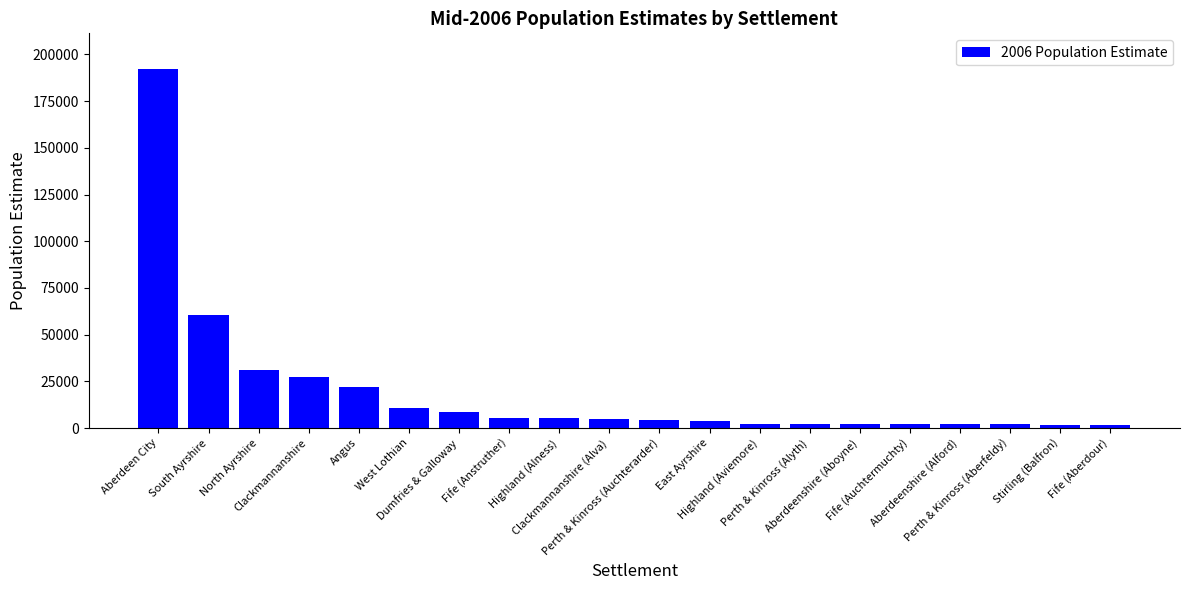

What is the change in value from Perth & Kinross (Alyth) to Fife (Aberdour)?

-750